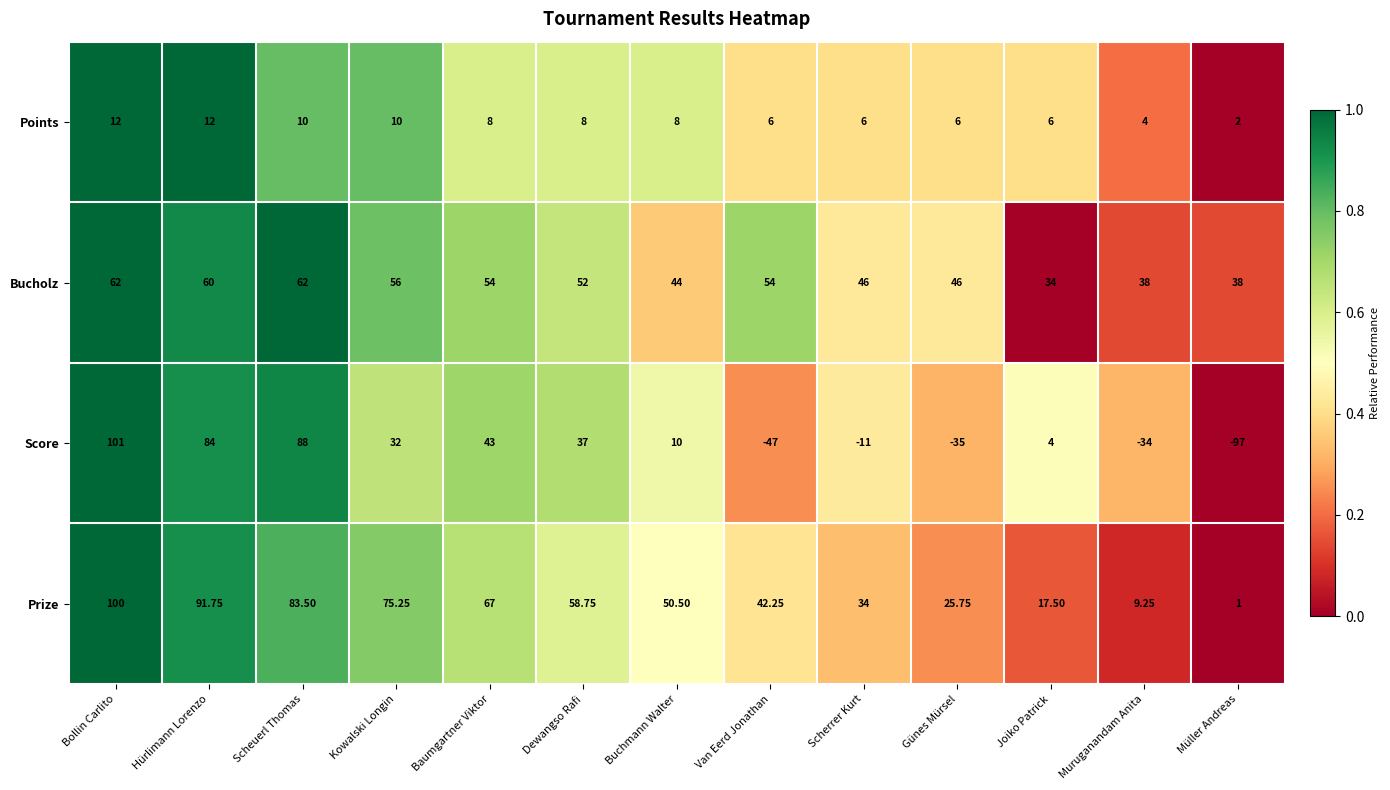

Between Bollin Carlito and Hürlimann Lorenzo, which series saw the biggest shift?

Score